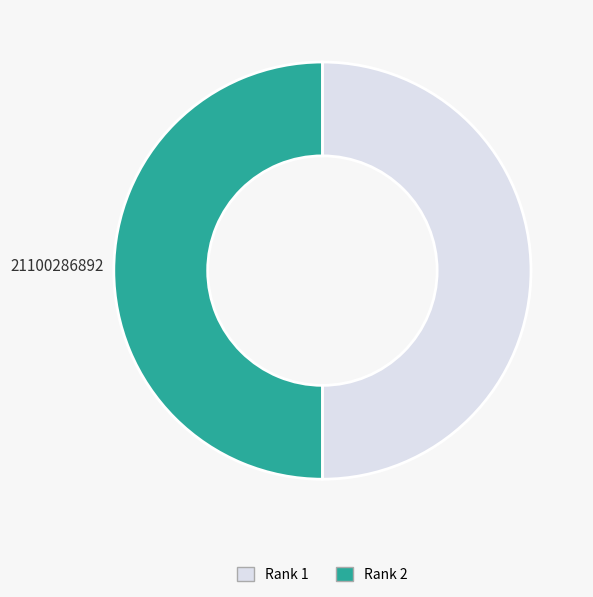

The Rank 2 slice represents 37% of the pie. True or false?

False